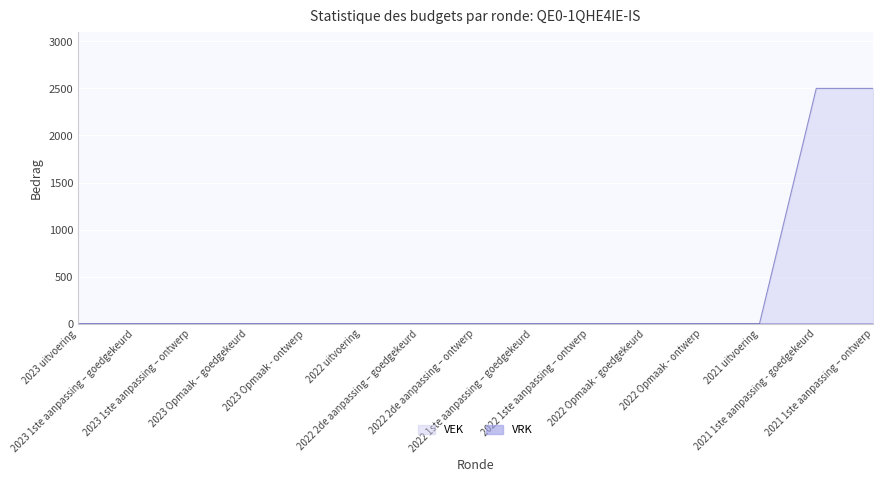

List the labels in order of value, largest first.

2021 1ste aanpassing - goedgekeurd, 2021 1ste aanpassing – ontwerp, 2023 uitvoering, 2023 1ste aanpassing – goedgekeurd, 2023 1ste aanpassing – ontwerp, 2023 Opmaak – goedgekeurd, 2023 Opmaak - ontwerp, 2022 uitvoering, 2022 2de aanpassing – goedgekeurd, 2022 2de aanpassing – ontwerp, 2022 1ste aanpassing – goedgekeurd, 2022 1ste aanpassing – ontwerp, 2022 Opmaak - goedgekeurd, 2022 Opmaak - ontwerp, 2021 uitvoering